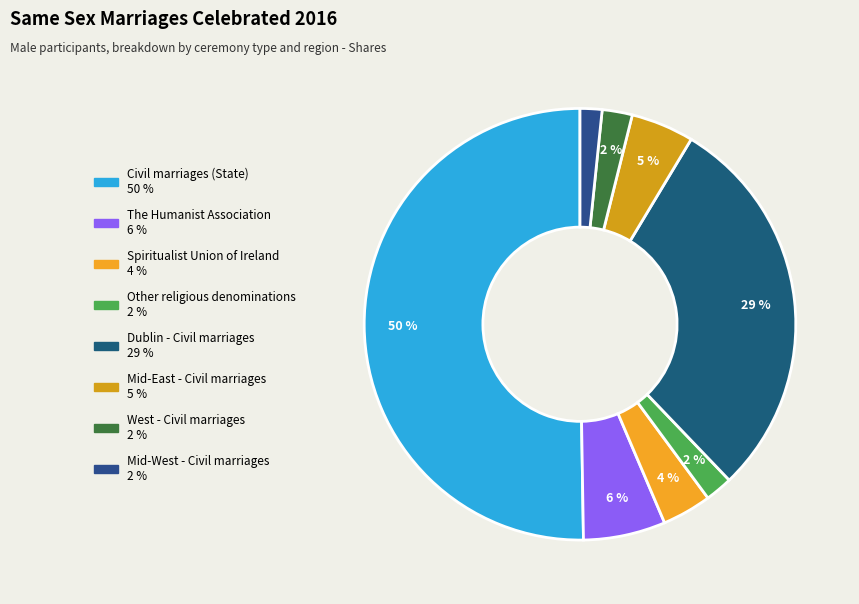

How many slices are in this pie chart?

8